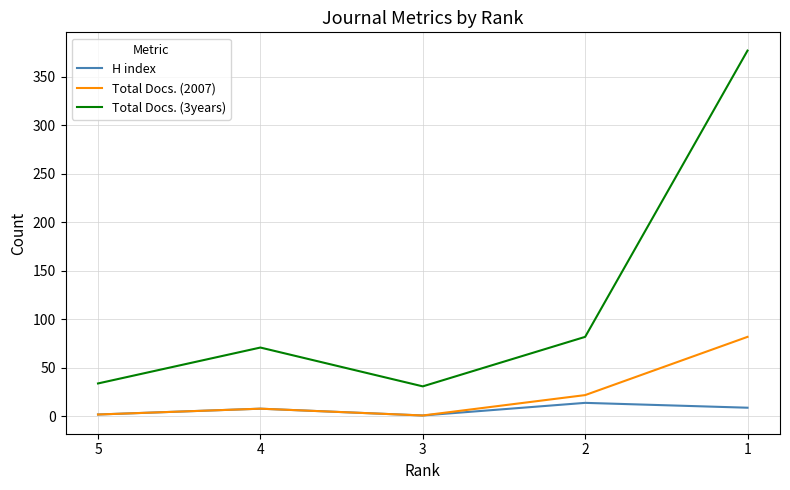

Is the value of Total Docs. (3years) at 3 greater than the value of H index at 5?

Yes